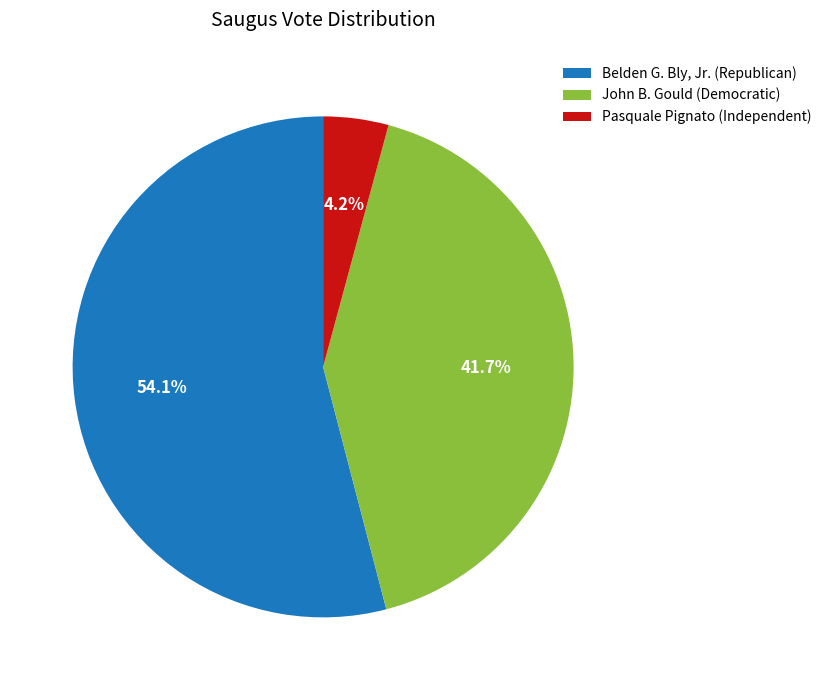

To the nearest percent, what is the average slice percentage?

33%